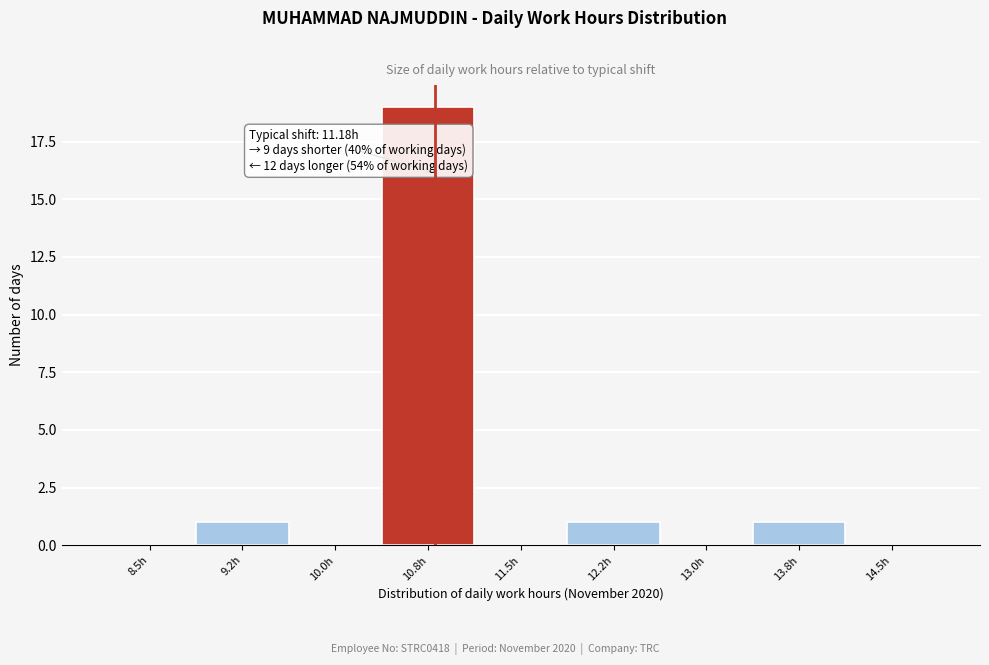

Reading right to left, list all the values displayed in this chart.

14.5h=0	13.8h=1	13.0h=0	12.2h=1	11.5h=0	10.8h=19	10.0h=0	9.2h=1	8.5h=0